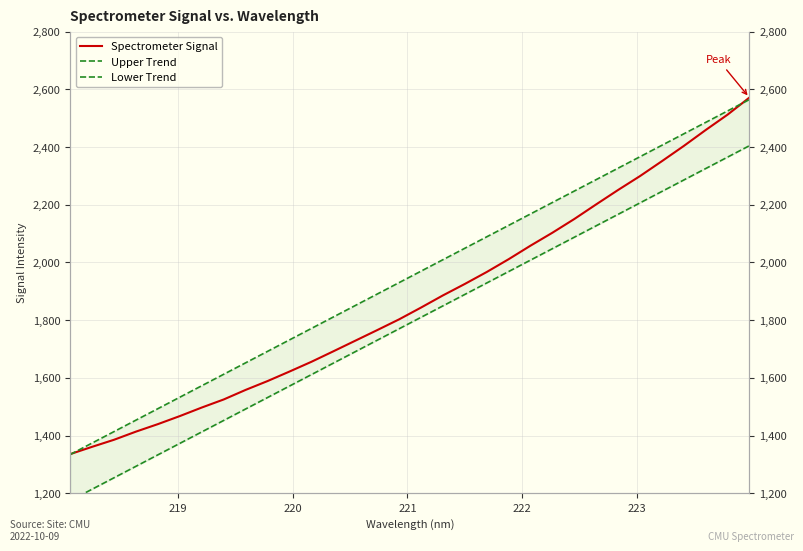

What is the difference between the maximum and second lowest values in the Spectrometer Signal series?

1210.3